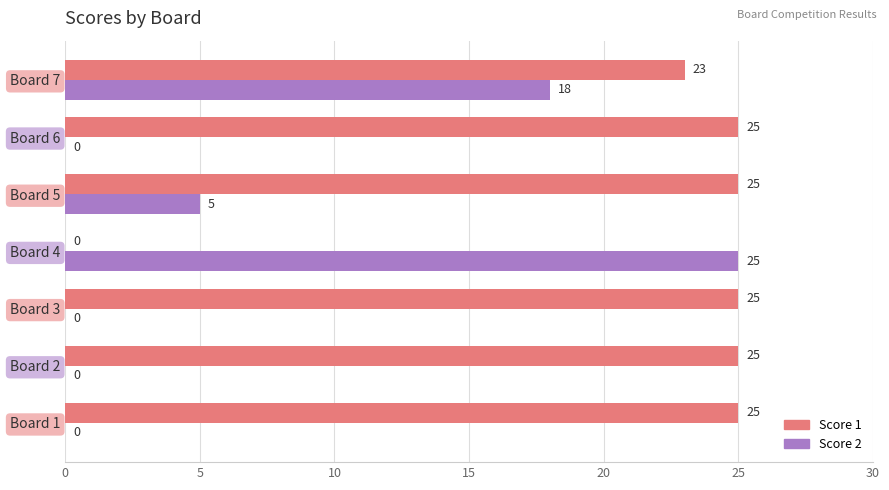

How many values in Score 2 are above zero?

3